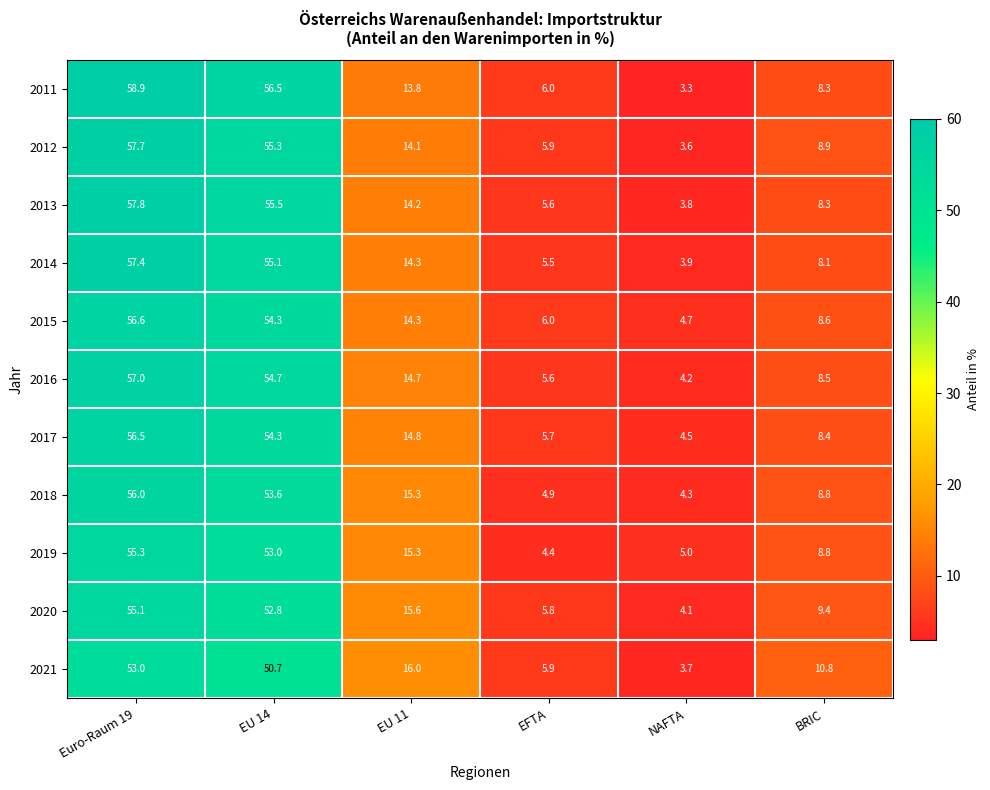

What is the spread (max minus min) of values at BRIC?

2.7